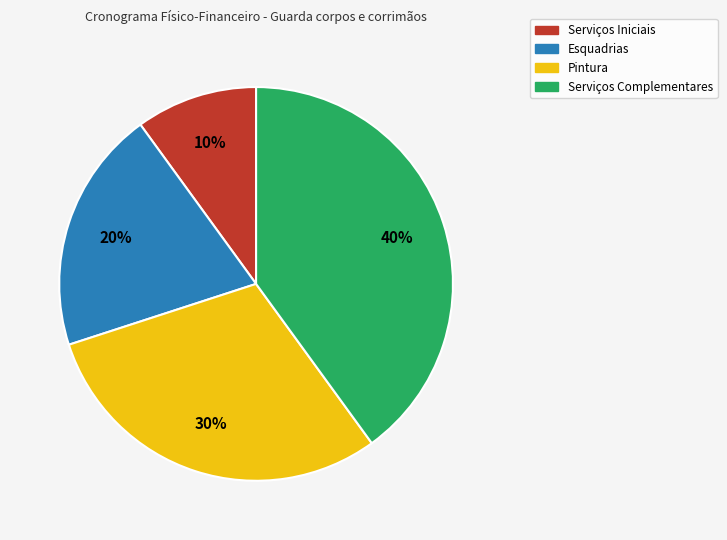

How many segments does this pie chart have?

4